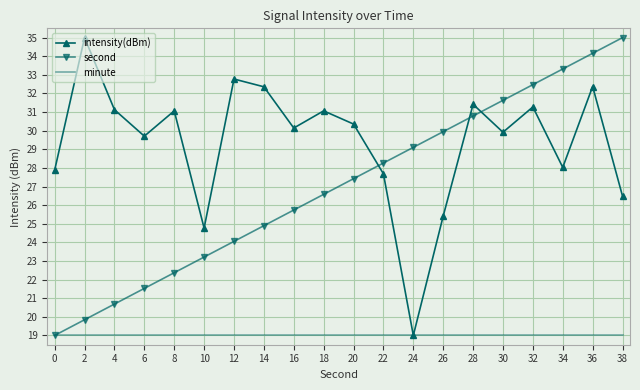

Reading right to left, list all the values displayed in this chart.

intensity(dBm): 38=26.5	36=32.4	34=28.0	32=31.3	30=29.9	28=31.4	26=25.4	24=19.0	22=27.7	20=30.4	18=31.1	16=30.1	14=32.4	12=32.8	10=24.8	8=31.1	6=29.7	4=31.1	2=35.0	0=27.9
second: 38=35.0	36=34.2	34=33.3	32=32.5	30=31.6	28=30.8	26=29.9	24=29.1	22=28.3	20=27.4	18=26.6	16=25.7	14=24.9	12=24.1	10=23.2	8=22.4	6=21.5	4=20.7	2=19.8	0=19.0
minute: 38=19.0	36=19.0	34=19.0	32=19.0	30=19.0	28=19.0	26=19.0	24=19.0	22=19.0	20=19.0	18=19.0	16=19.0	14=19.0	12=19.0	10=19.0	8=19.0	6=19.0	4=19.0	2=19.0	0=19.0